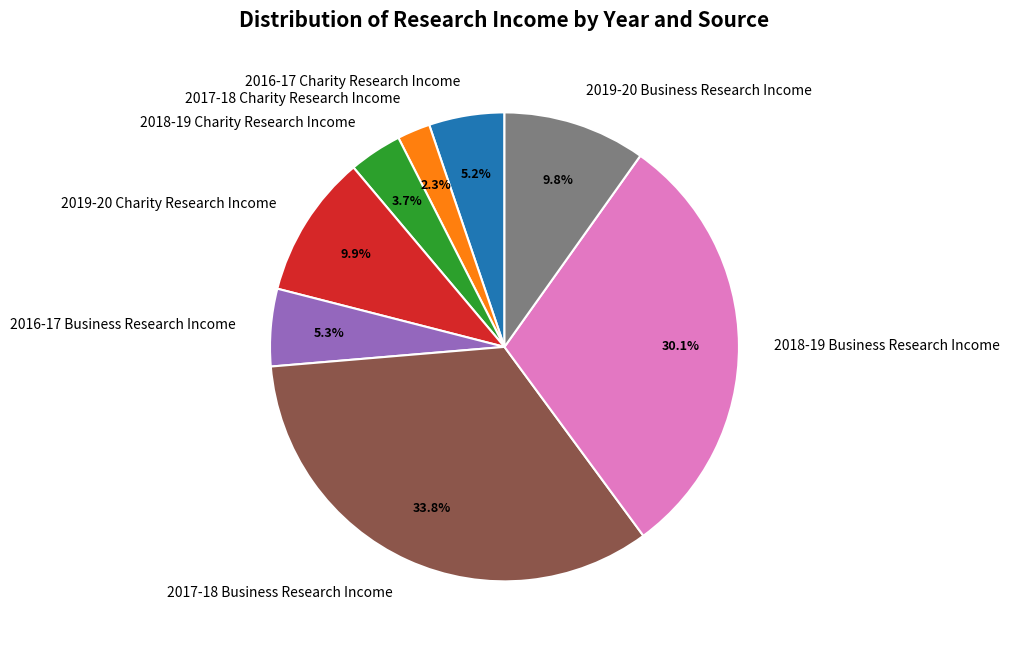

Count the number of slices in the pie.

8